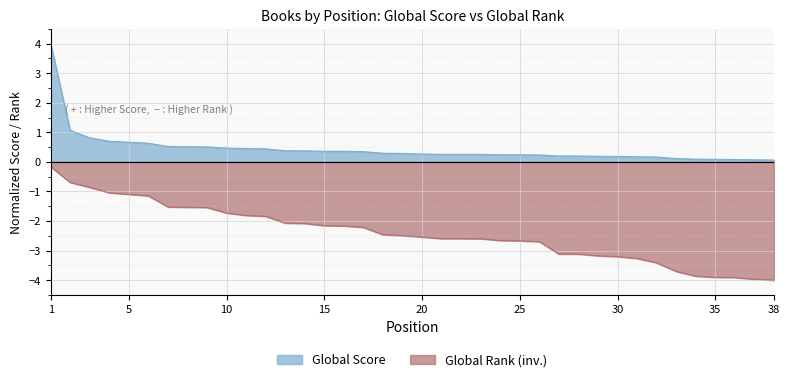

What are all the series names shown in the legend?

Global Score, Global Rank (inv.)